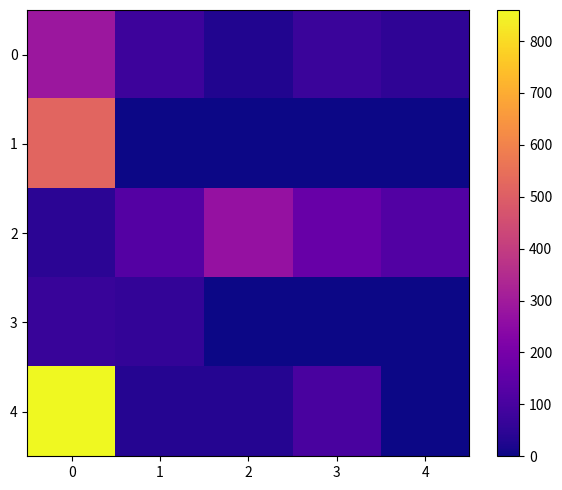

Reading left to right, what are all the values shown in this chart?

0: 0=287.8	1=77.8	2=27.9	3=71.2	4=53.7
1: 0=518.4	1=0.0	2=0.0	3=0.0	4=0.0
2: 0=45.7	1=125.9	2=271.0	3=167.2	4=121.0
3: 0=70.3	1=58.7	2=0.0	3=0.0	4=0.0
4: 0=859.8	1=34.4	2=34.5	3=103.0	4=0.0